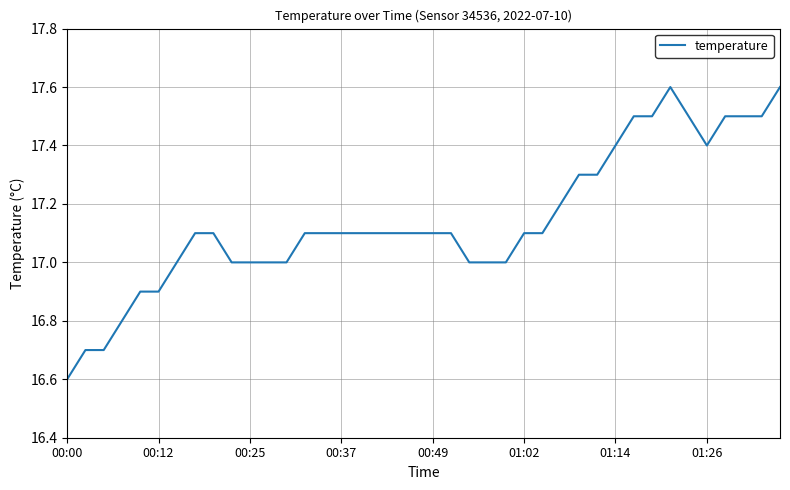

What is the maximum value shown in the chart?

17.6